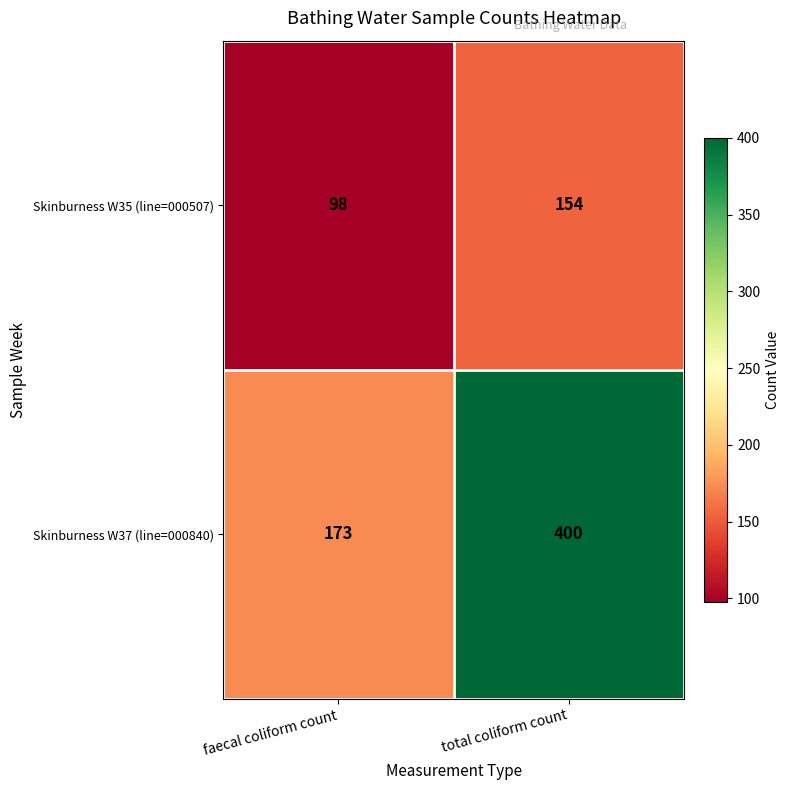

The Skinburness W35 (line=000507) series shows 61 at faecal coliform count. True or false?

False